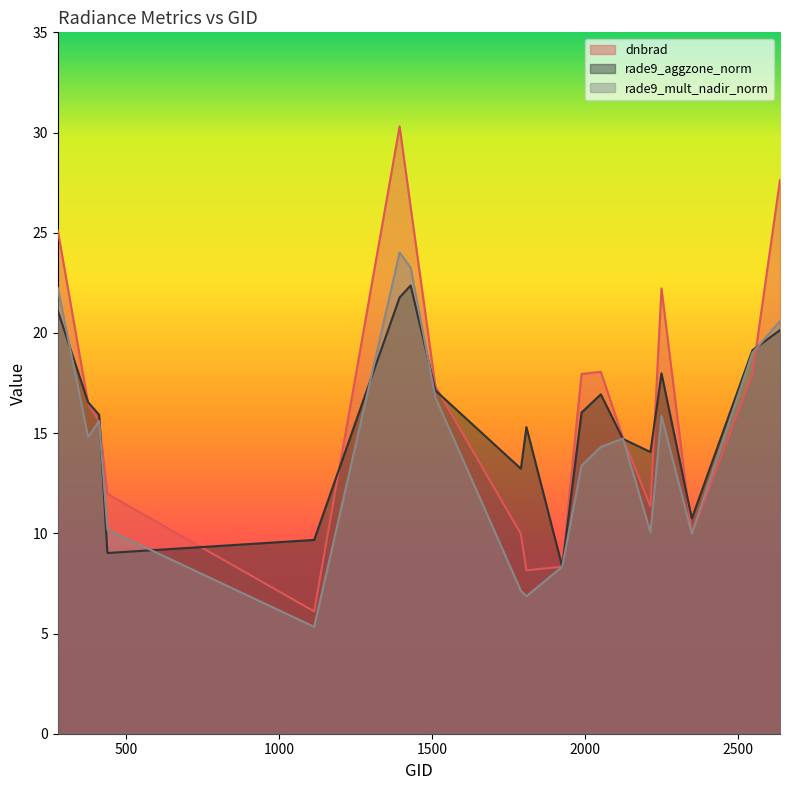

Rank the series at 1790 from highest to lowest value.

rade9_aggzone_norm, dnbrad, rade9_mult_nadir_norm